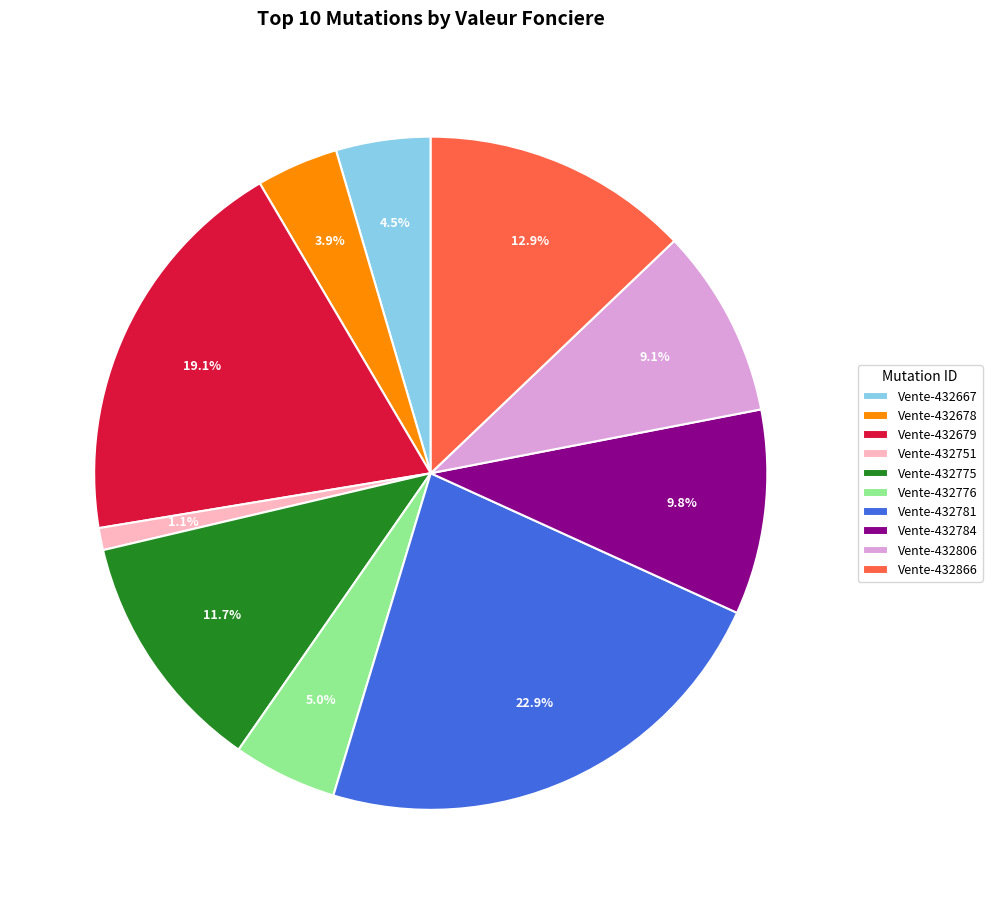

Is it true that Vente-432679 is 19% of the pie?

True